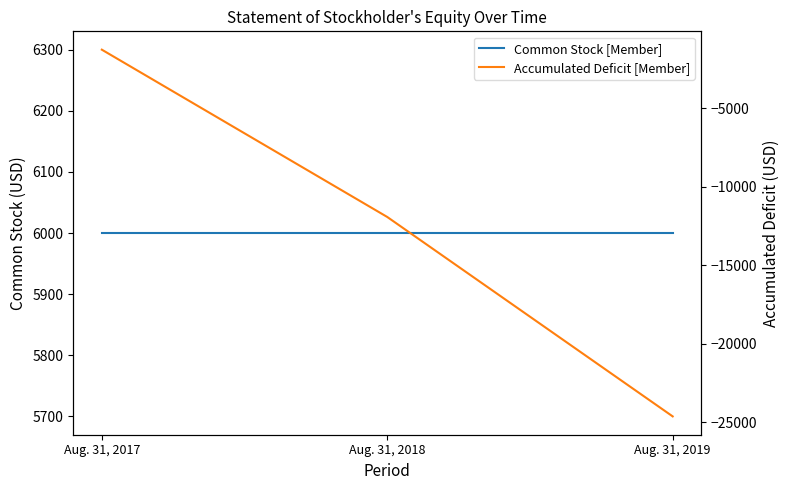

True or false: Common Stock [Member] has a value of 6000 at Aug. 31, 2018.

True